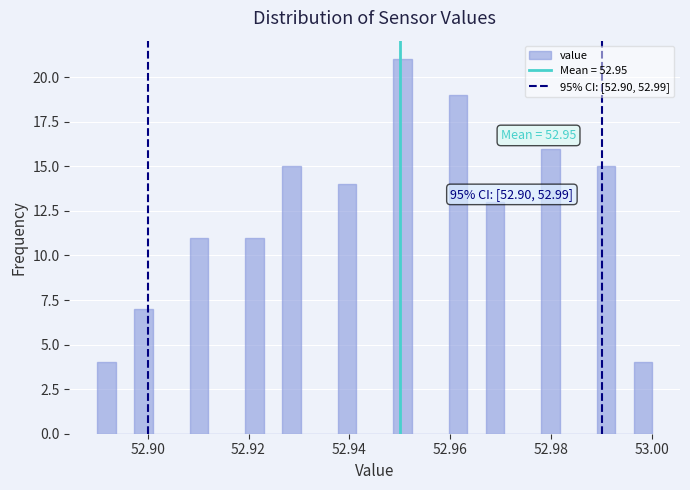

Around what value on the x-axis is the tallest bar? Give the approximate position of its centre, as read against the axis.

52.950